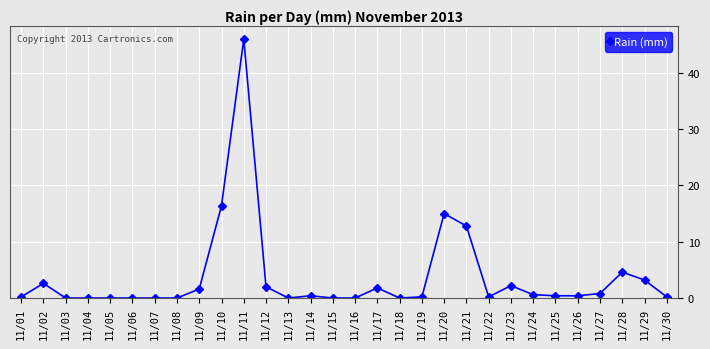

Reading left to right, transcribe all the data shown in this chart.

11/01=0.2	11/02=2.6	11/03=0.0	11/04=0.0	11/05=0.0	11/06=0.0	11/07=0.0	11/08=0.0	11/09=1.6	11/10=16.4	11/11=46.0	11/12=2.0	11/13=0.0	11/14=0.4	11/15=0.0	11/16=0.0	11/17=1.8	11/18=0.0	11/19=0.2	11/20=15.0	11/21=12.8	11/22=0.2	11/23=2.2	11/24=0.6	11/25=0.4	11/26=0.4	11/27=0.8	11/28=4.6	11/29=3.2	11/30=0.2